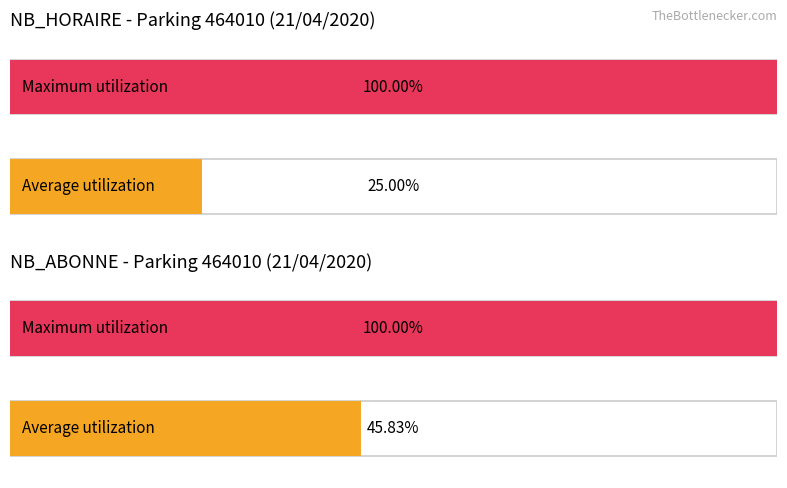

Rank the series by their average value, from highest to lowest.

NB_ABONNE, NB_HORAIRE